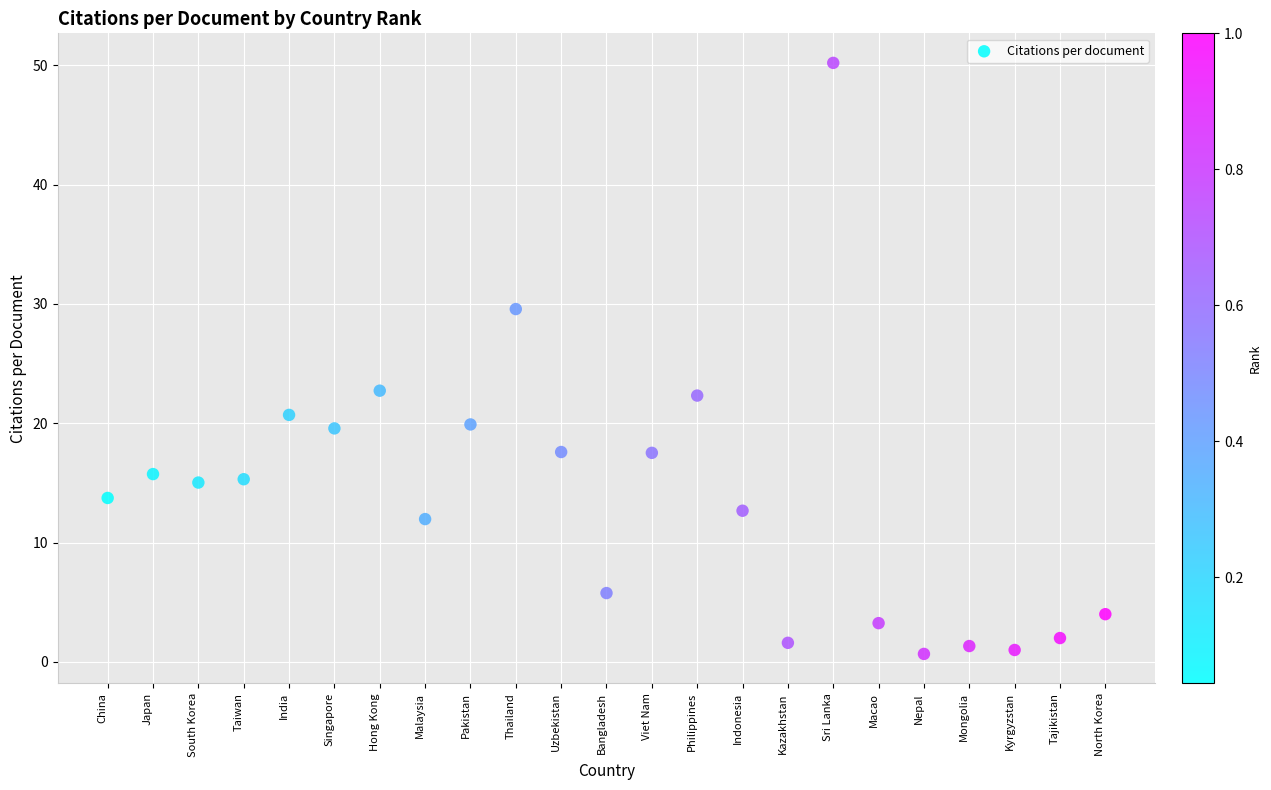

What is the range of Y values (max minus min)?

49.5